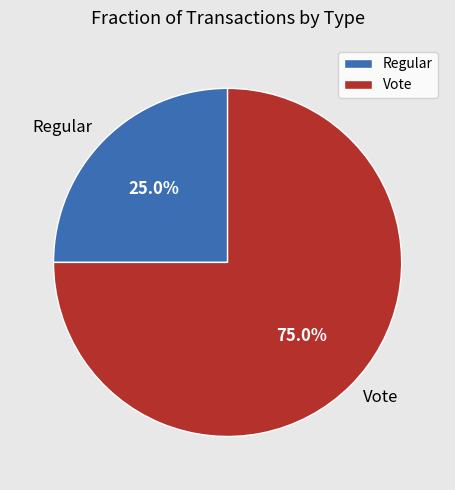

Count the number of slices in the pie.

2